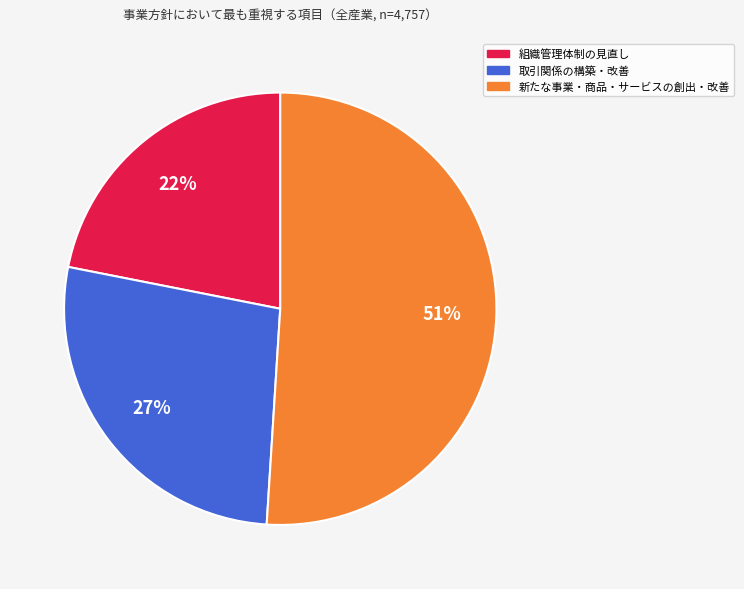

Combined, do 取引関係の構築・改善 and 組織管理体制の見直し account for over 50%?

No